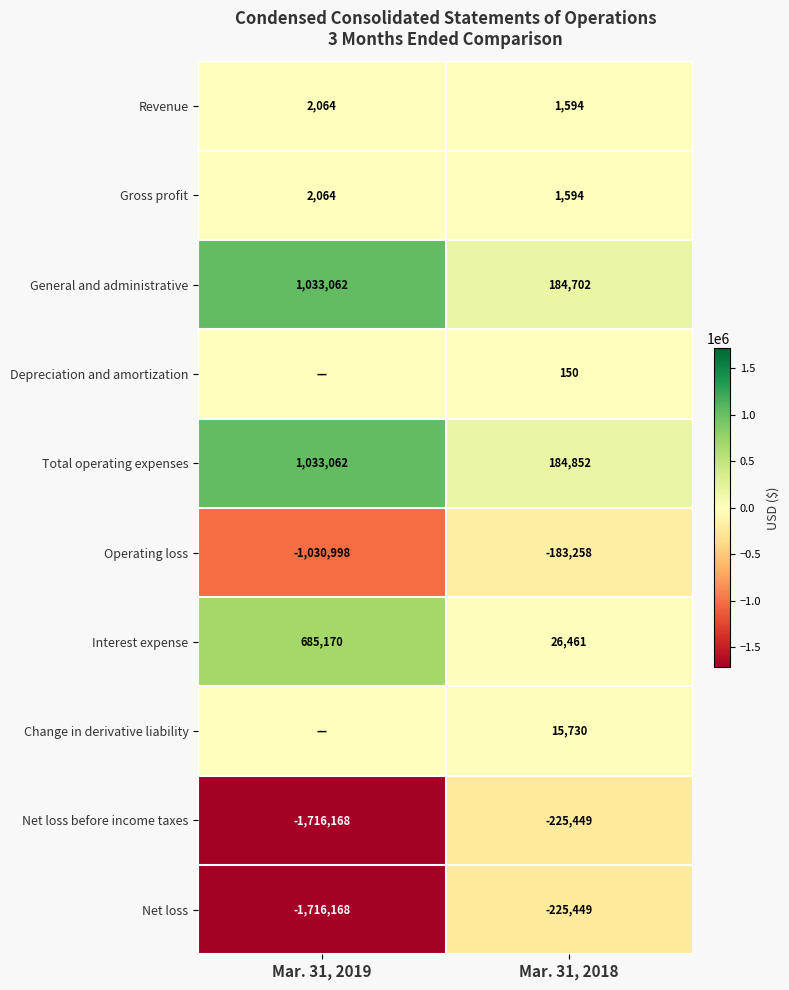

What is the maximum value shown in the chart?

1033062